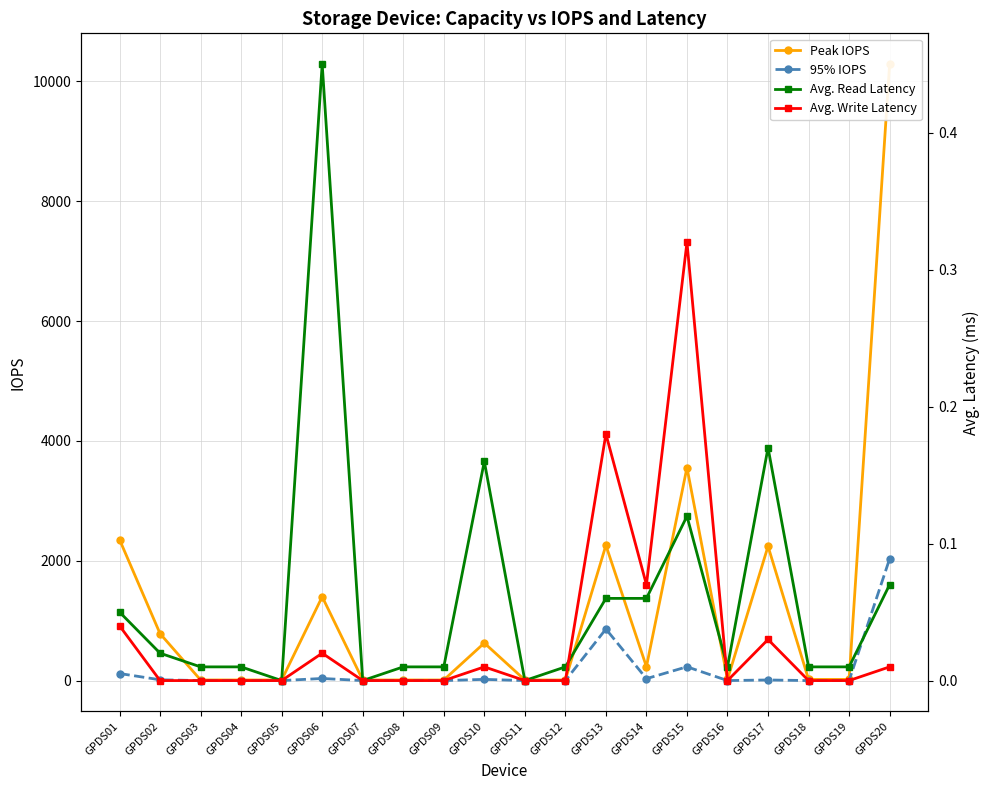

At which category does Avg. Read Latency reach its first local peak?

GPDS06